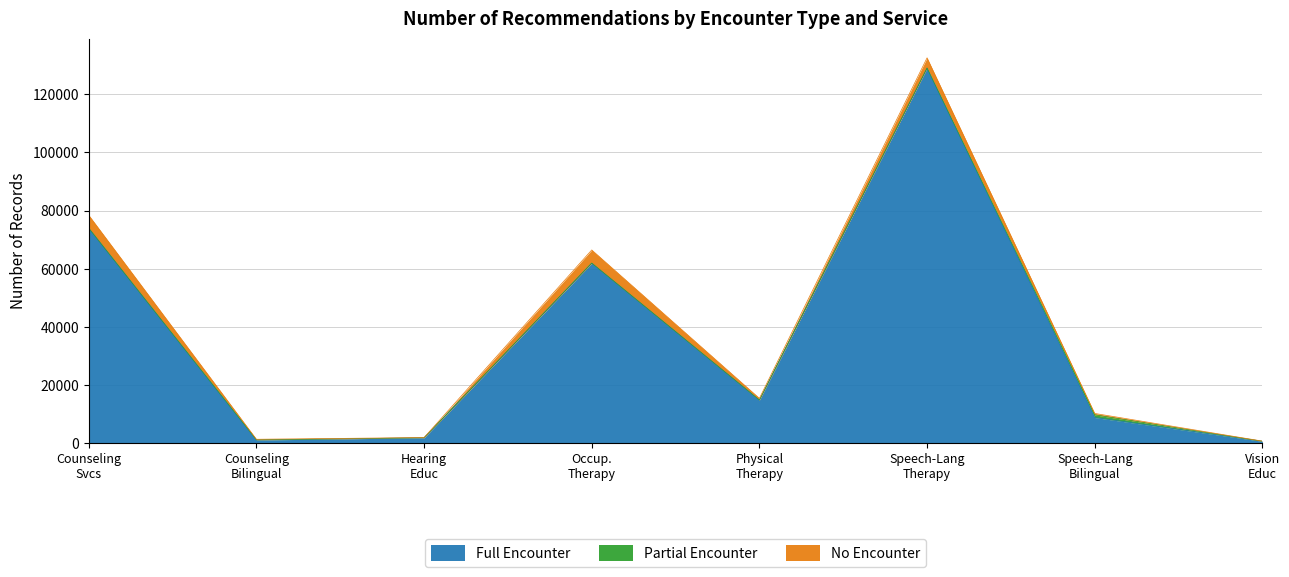

At how many categories does at least one series exceed 9438?

4